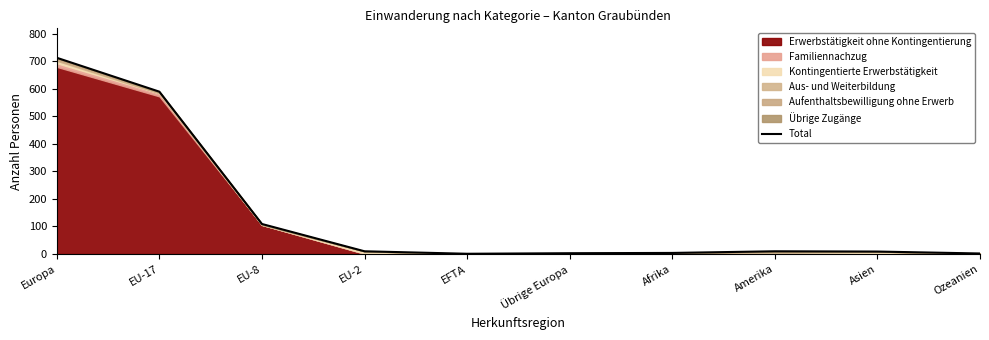

At which label does the data first exceed 10?

Europa